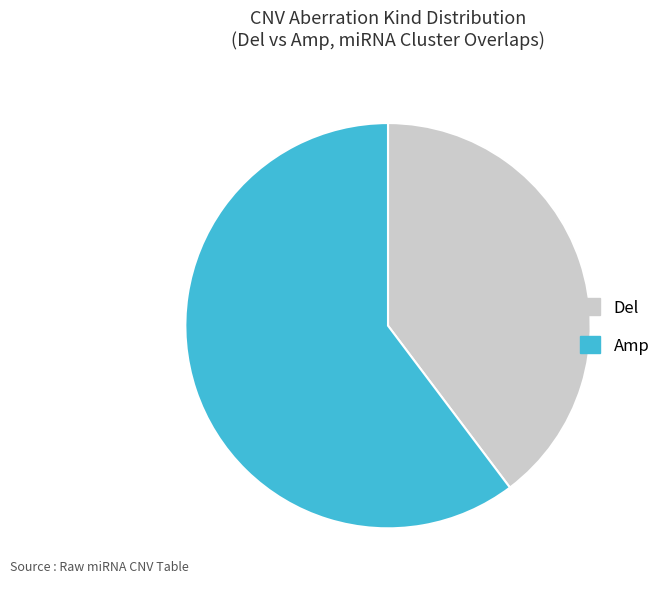

Does any single category account for the majority?

Yes